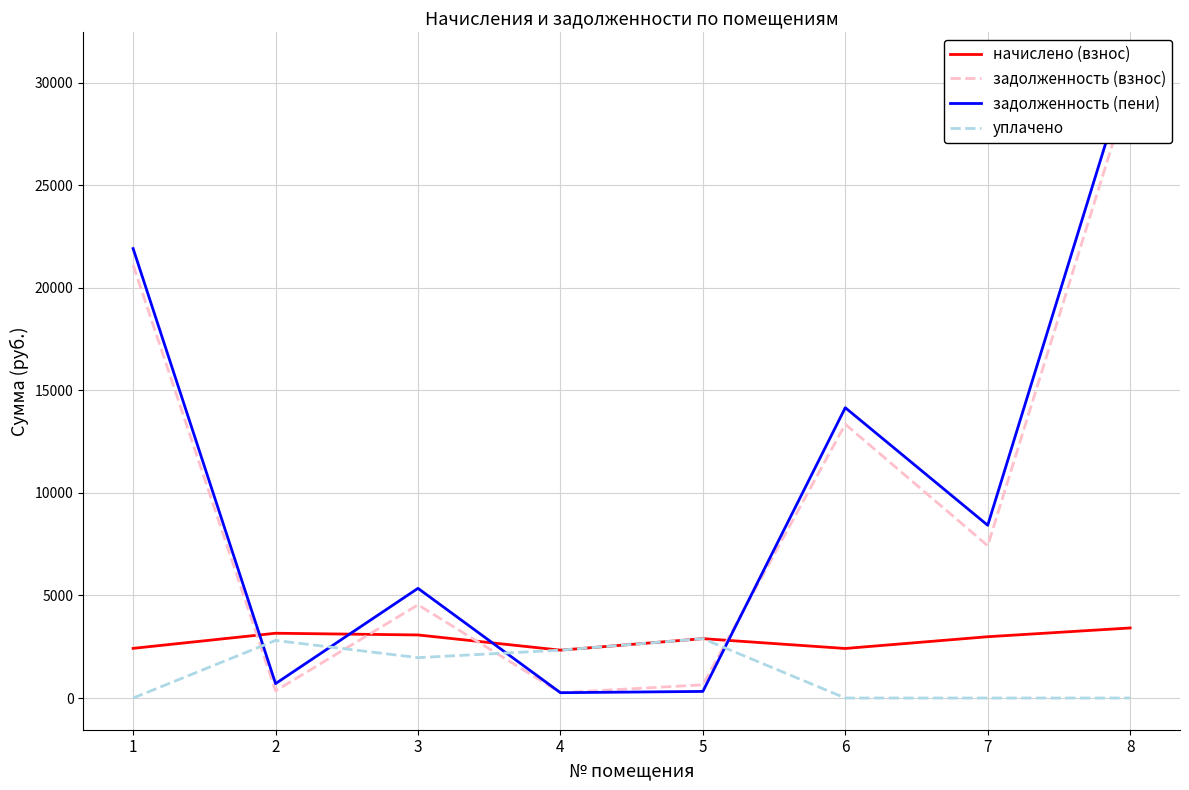

The value of задолженность (взнос) at 3 is 4543.7. True or false?

True